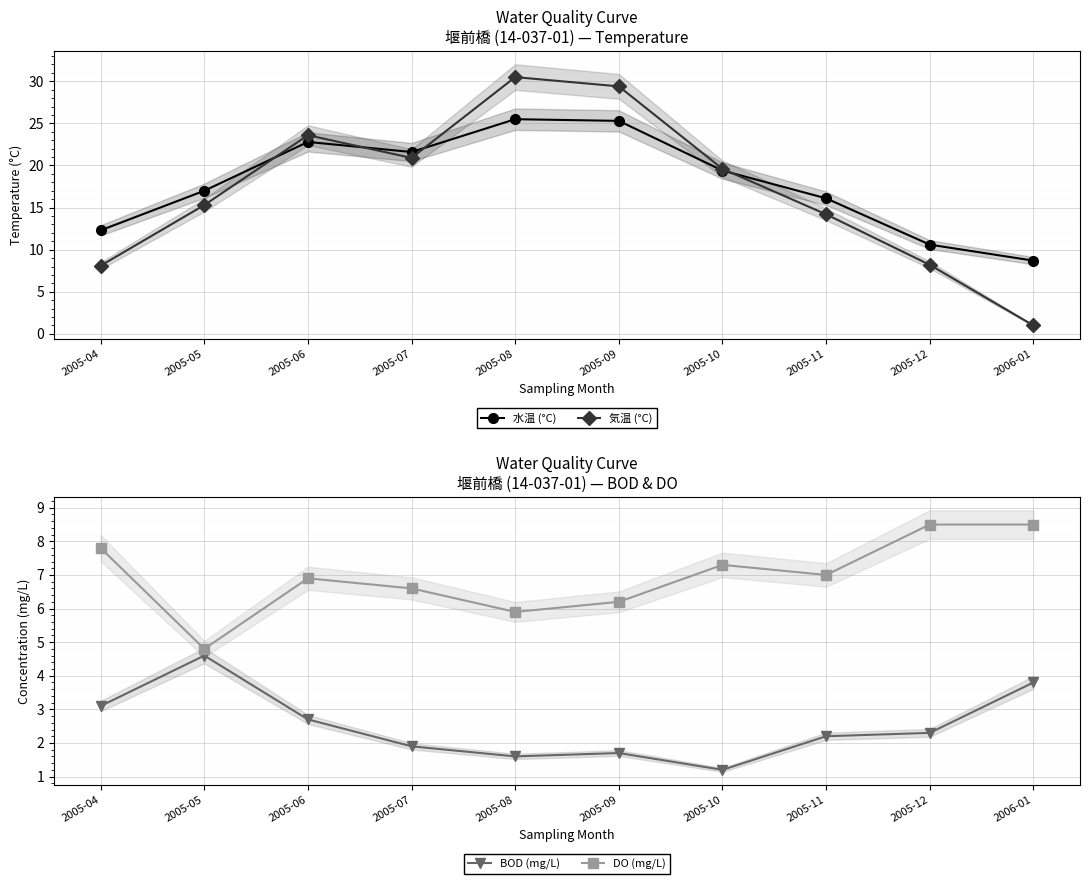

True or false: BOD (mg/L) has a value of 3.6 at 2005-06.

False